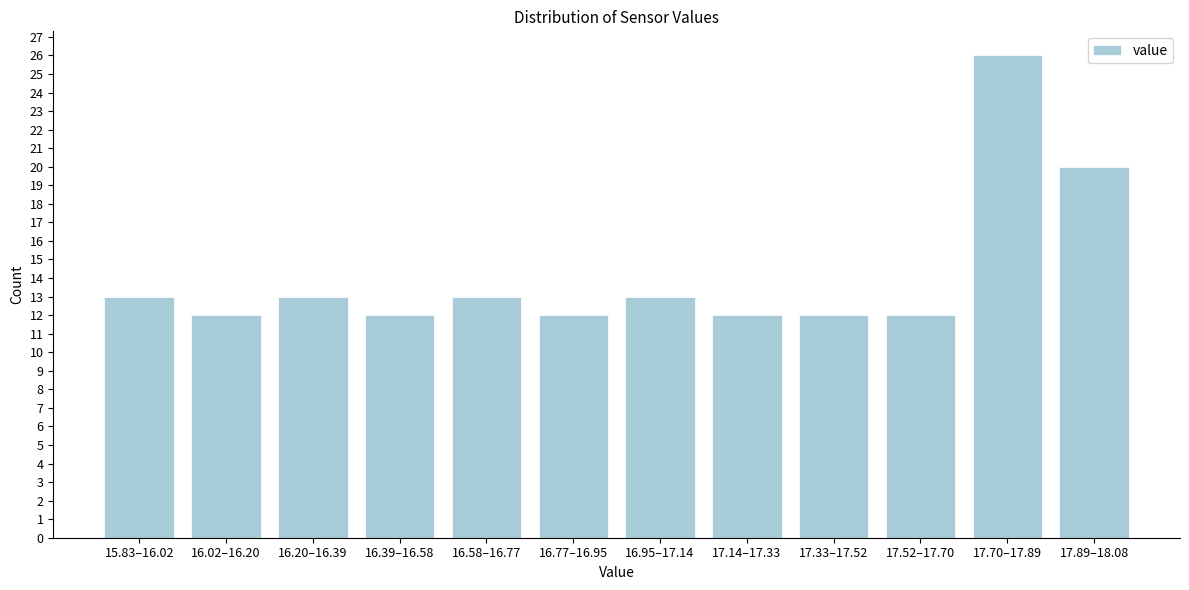

Reading right to left, what are all the values shown in this chart?

17.89–18.08=20	17.70–17.89=26	17.52–17.70=12	17.33–17.52=12	17.14–17.33=12	16.95–17.14=13	16.77–16.95=12	16.58–16.77=13	16.39–16.58=12	16.20–16.39=13	16.02–16.20=12	15.83–16.02=13